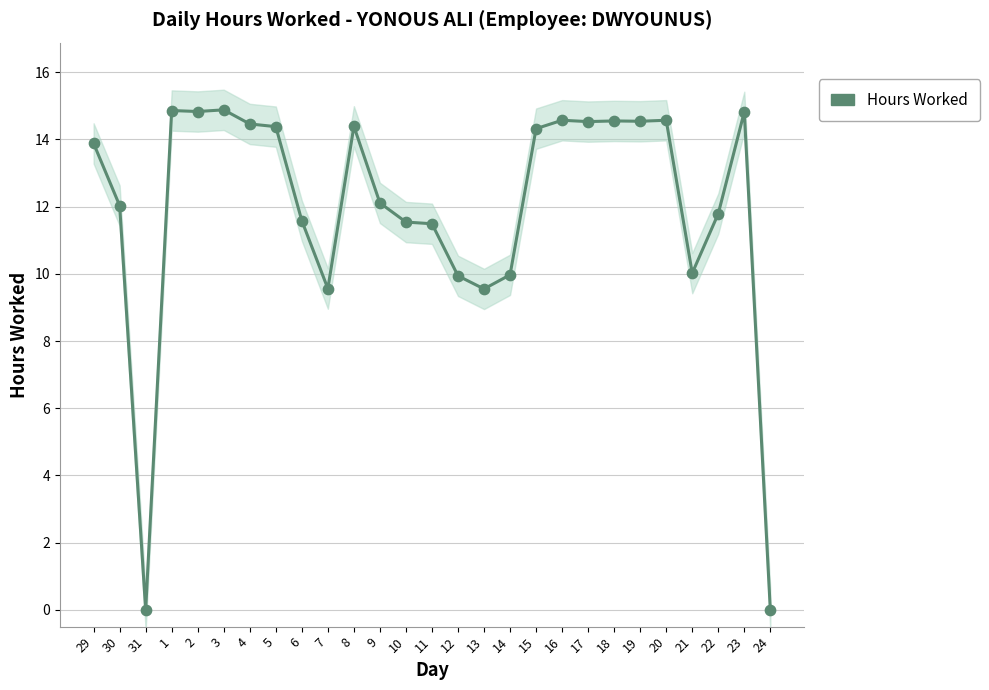

What is the ratio of the value at 2 to the value at 3?

1.0